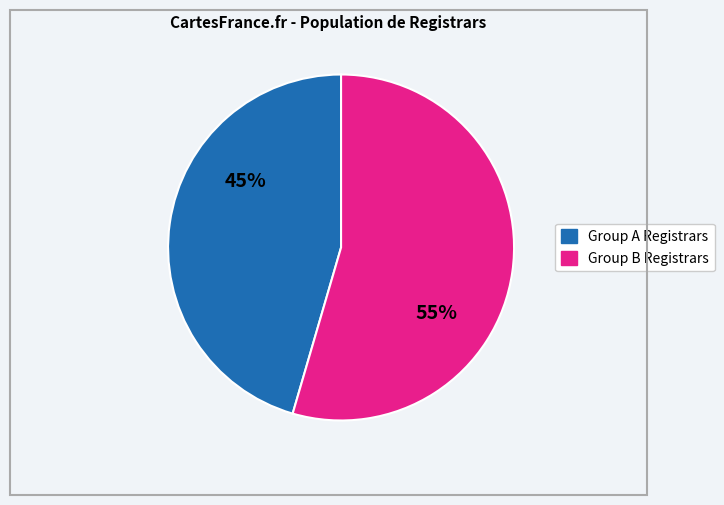

To the nearest percent, what is the average slice percentage?

50%